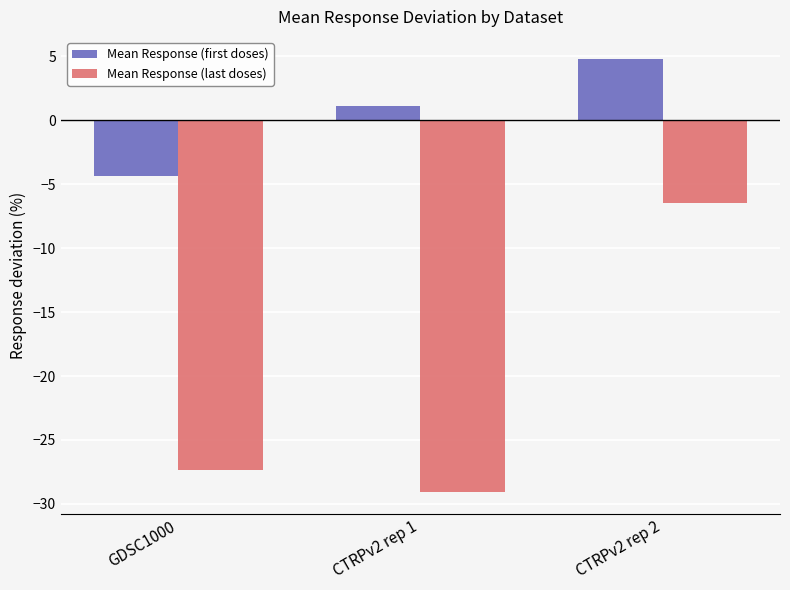

Count the number of categories in the chart.

3